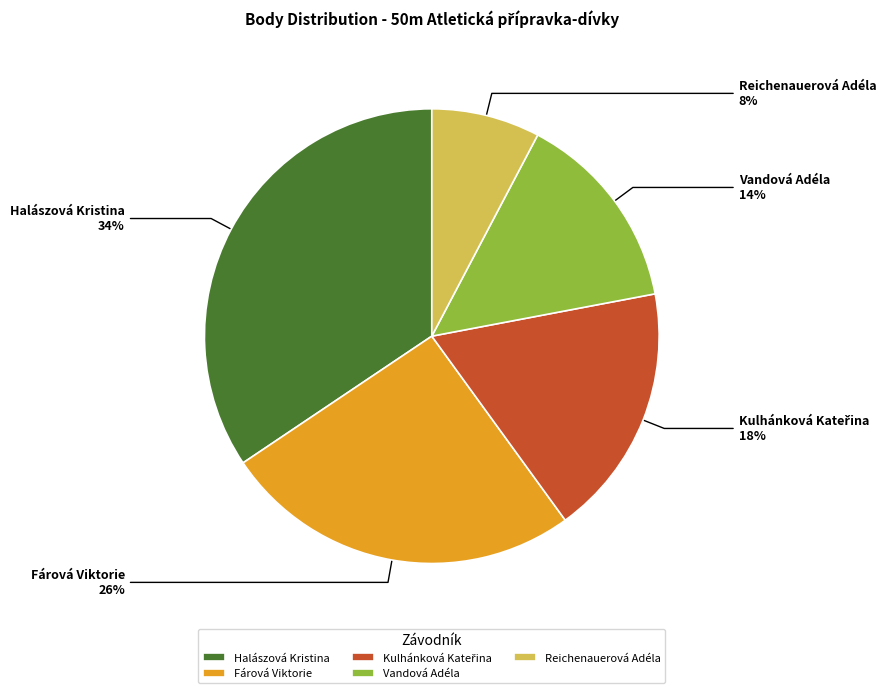

Which has a higher value, Halászová Kristina or Reichenauerová Adéla?

Halászová Kristina